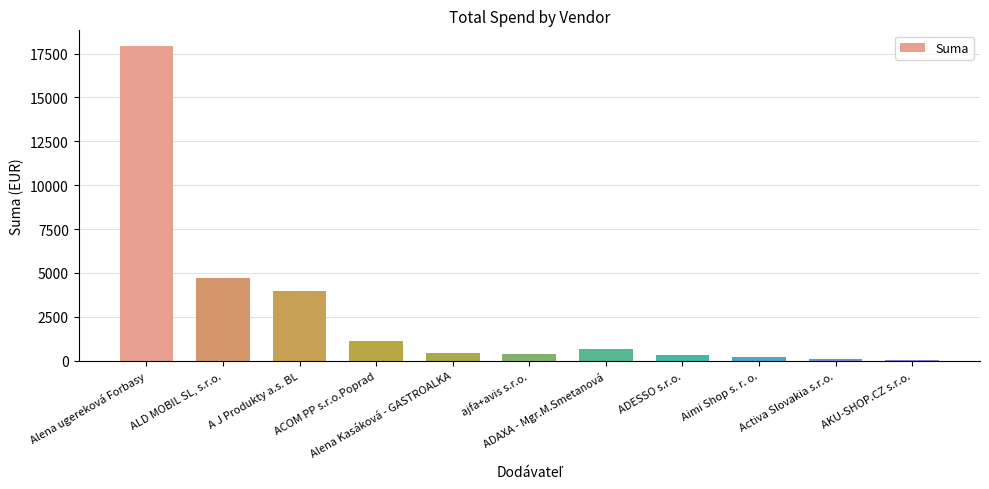

What is the sum of all values?

29960.7